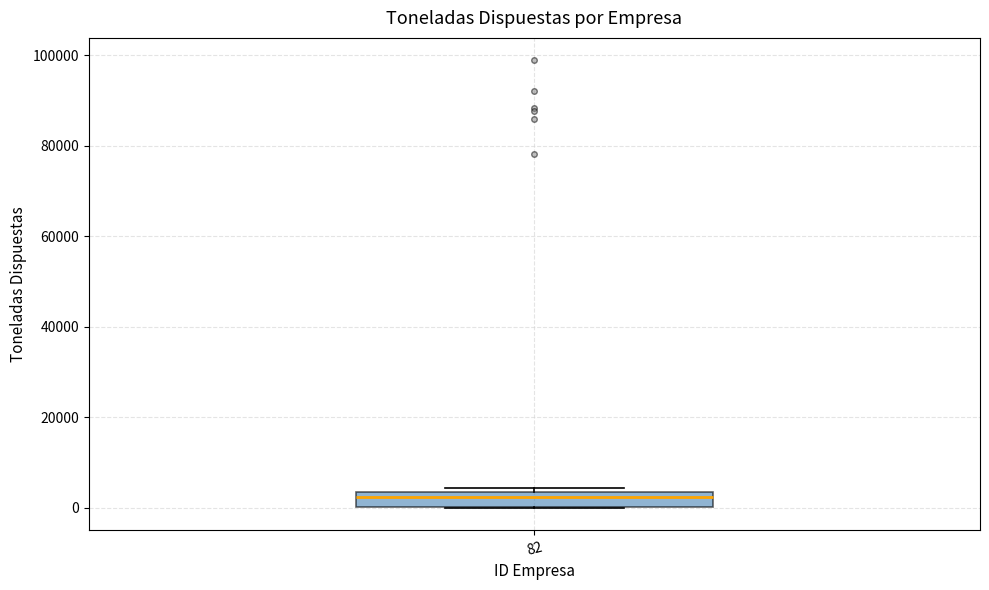

Where is the lower edge of the box at x = 82 on the y-axis? The values are not printed on the chart, so give them approximately, as read against the axis.

0